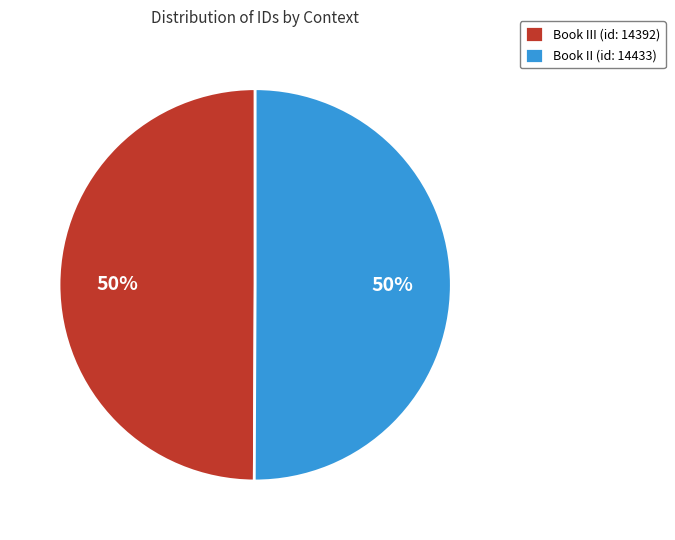

To the nearest percent, what is the combined percentage of Book III (id: 14392) and Book II (id: 14433)?

100%